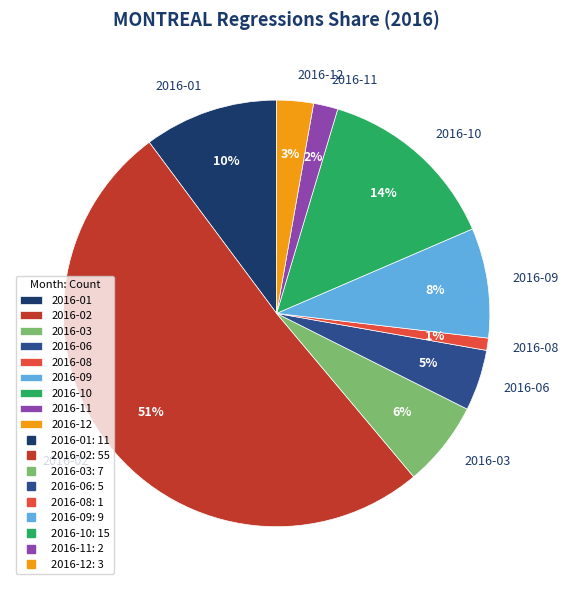

Rank the categories by value from lowest to highest.

2016-08, 2016-11, 2016-12, 2016-06, 2016-03, 2016-09, 2016-01, 2016-10, 2016-02